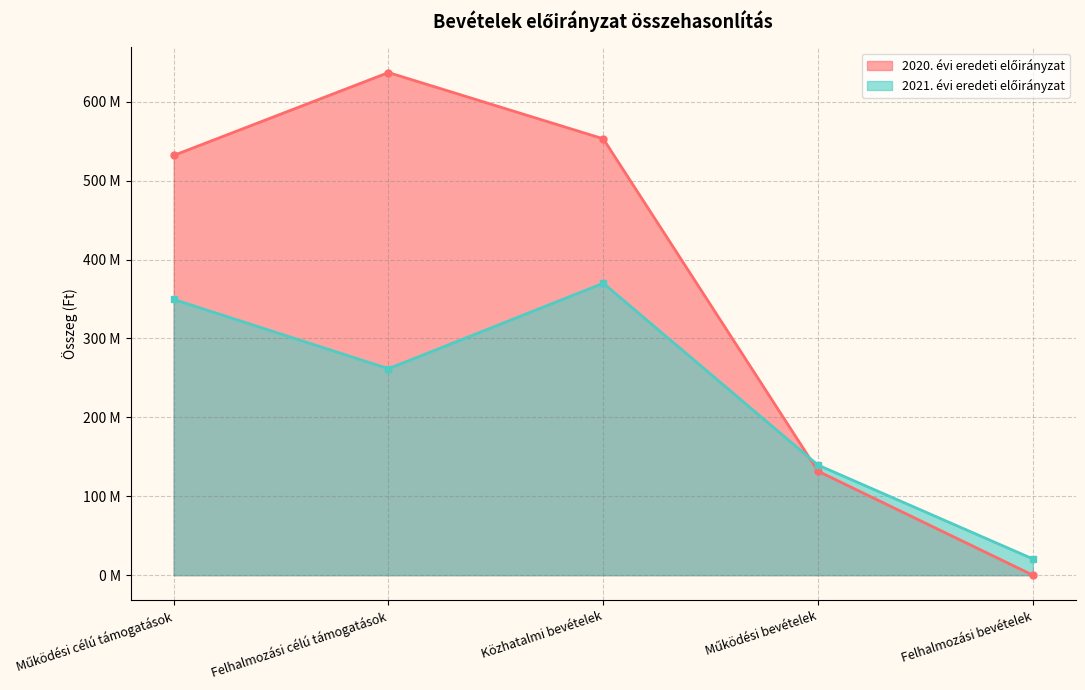

List the labels in order of 2020. évi eredeti előirányzat value, smallest first.

Felhalmozási bevételek, Működési bevételek, Működési célú támogatások, Közhatalmi bevételek, Felhalmozási célú támogatások